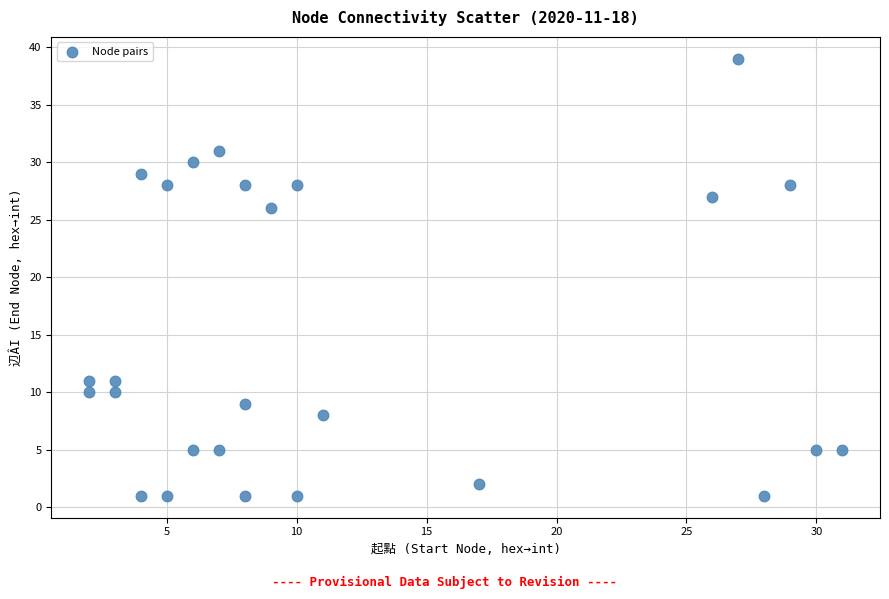

What Y value in the scatter plot is closest to 20?

26